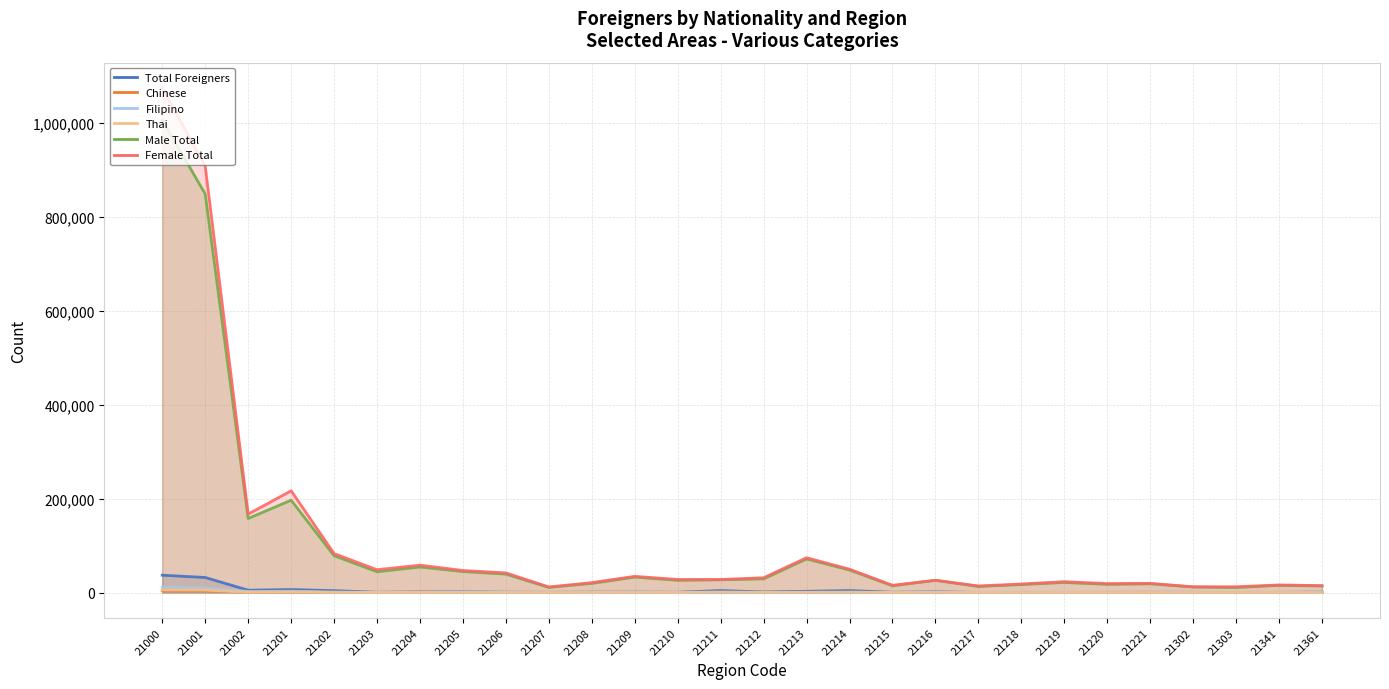

True or false: Male Total has more than 2 interior local peaks.

True